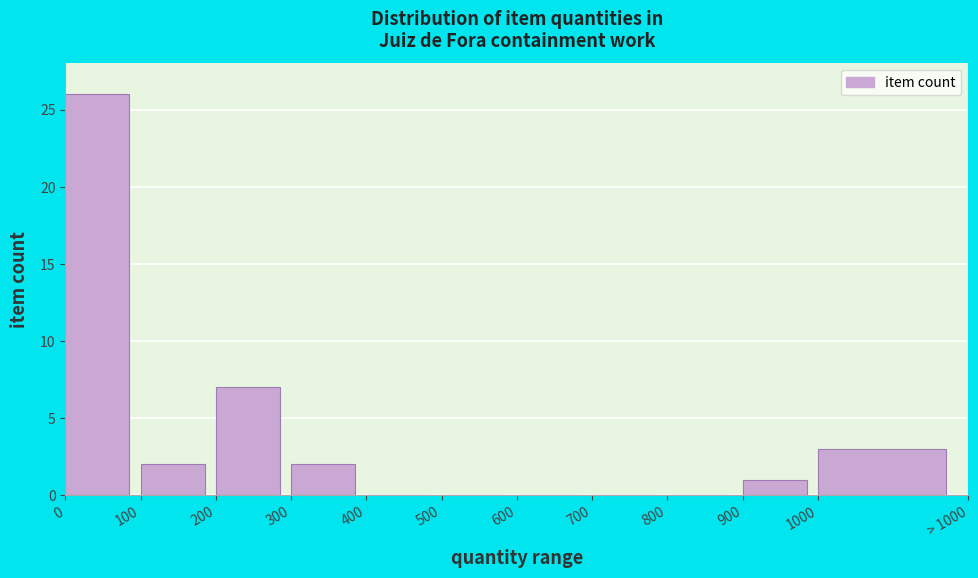

Reading left to right, what are all the values shown in this chart?

0=26	100=2	200=7	300=2	400=0	500=0	600=0	700=0	800=0	900=1	1000=3